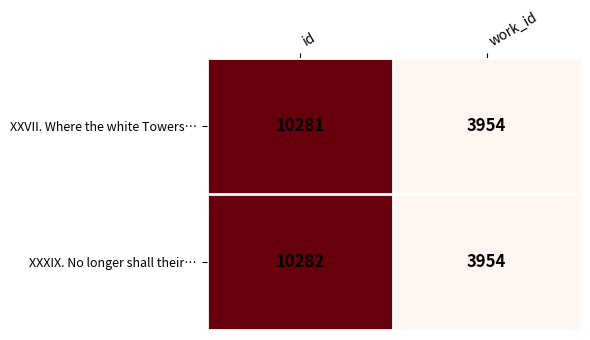

At how many categories does at least one series exceed 6662?

1